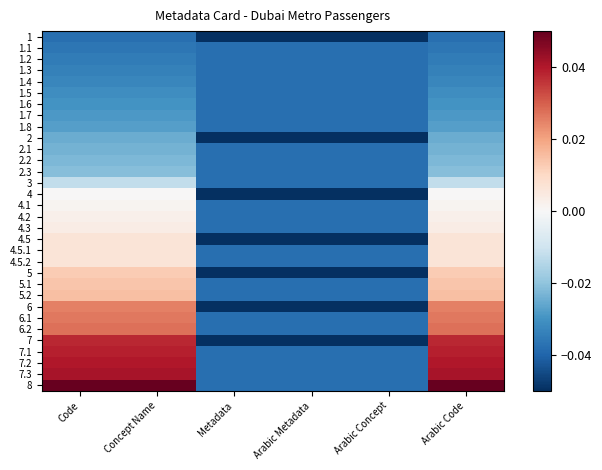

What is the difference between the highest and lowest values at Concept Name?

0.1